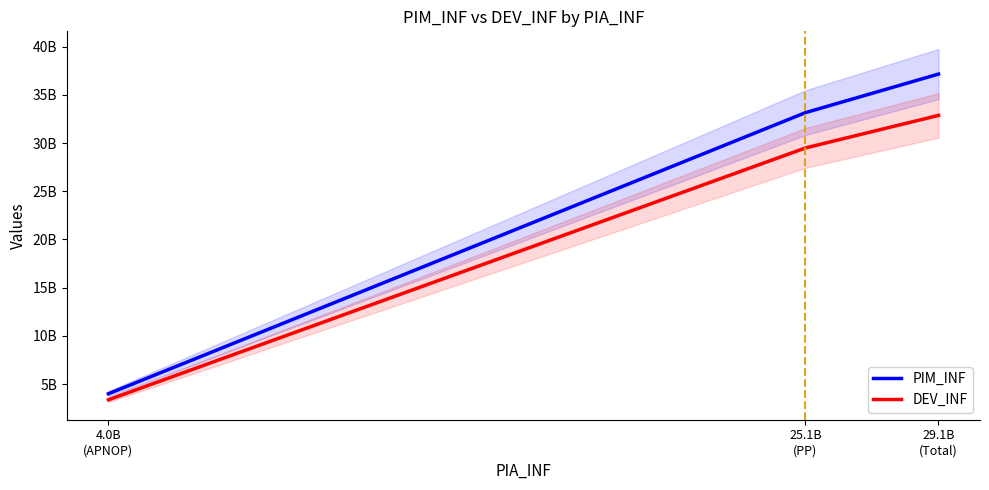

True or false: DEV_INF has a value of 3375819416.4 at 4.0B
(APNOP).

True